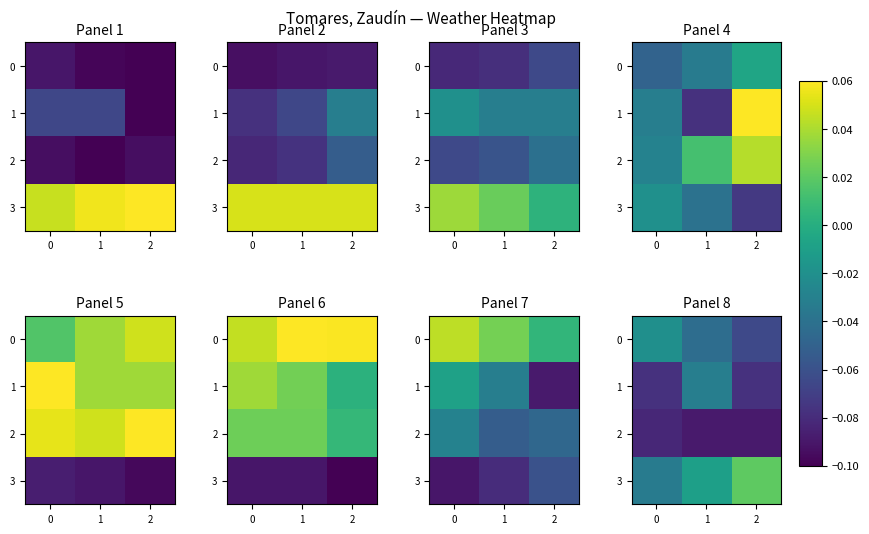

At how many categories does at least one series exceed 0?

1